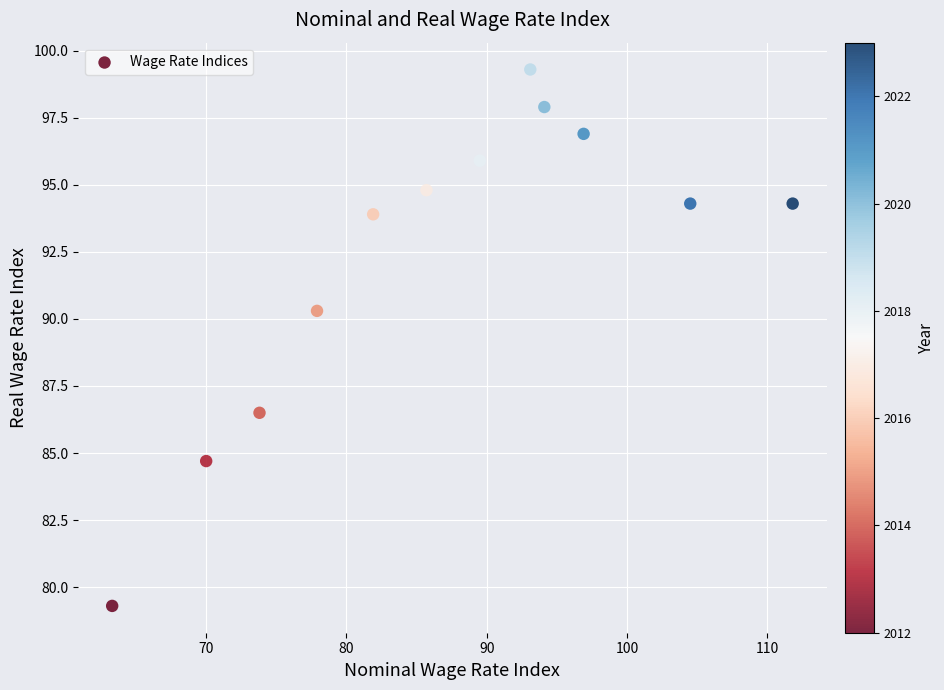

What Y value in the scatter plot is closest to 89?

90.3